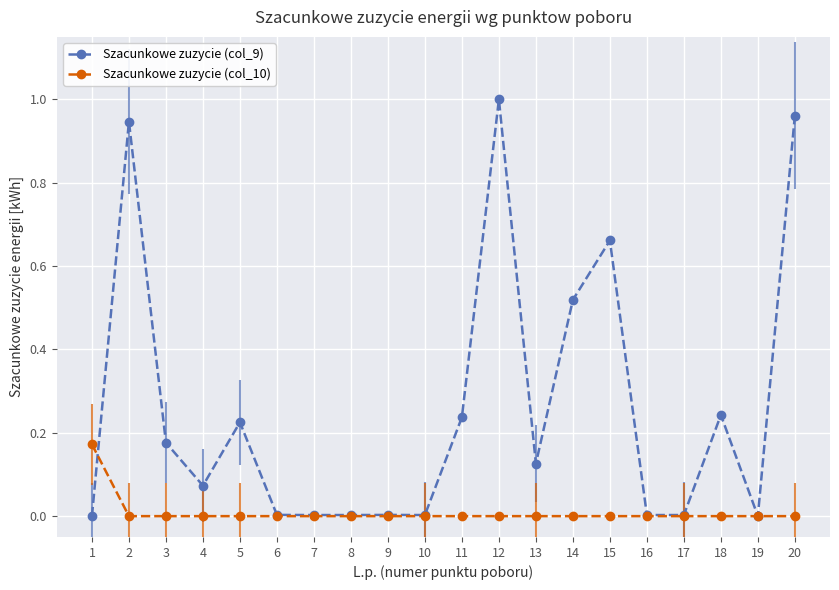

Rank the series by their maximum value, from lowest to highest.

Szacunkowe zuzycie (col_10), Szacunkowe zuzycie (col_9)